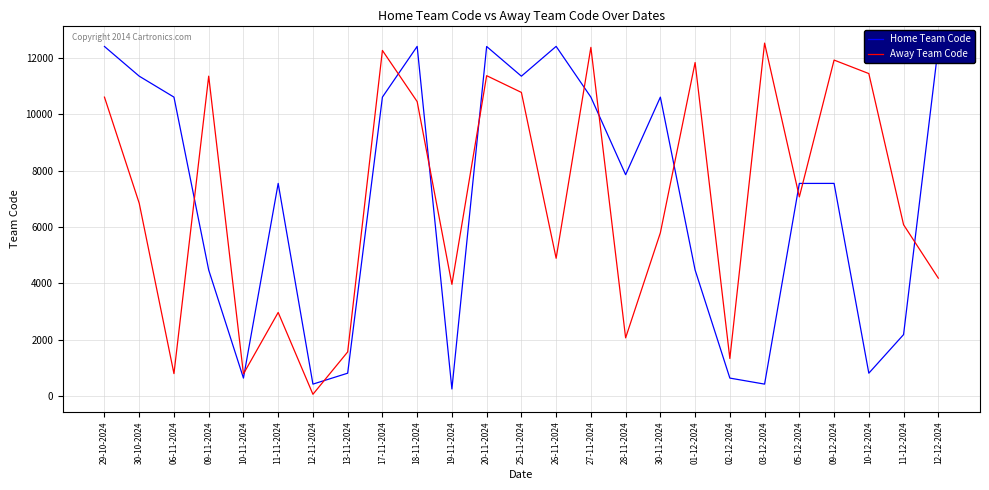

What is the label of the 3rd point from the right?

10-12-2024